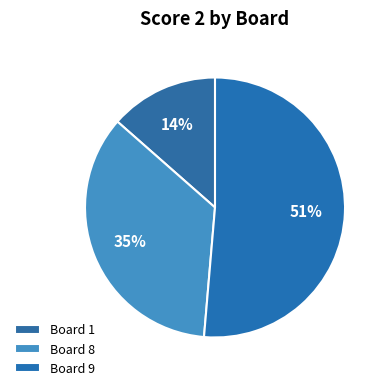

What is the smallest slice in the pie chart?

Board 1